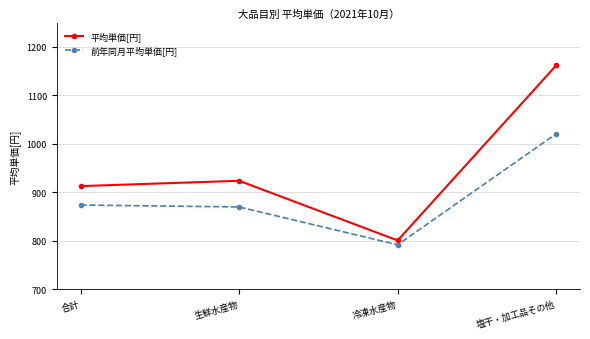

At which category is the sum across all series the highest?

塩干・加工品その他